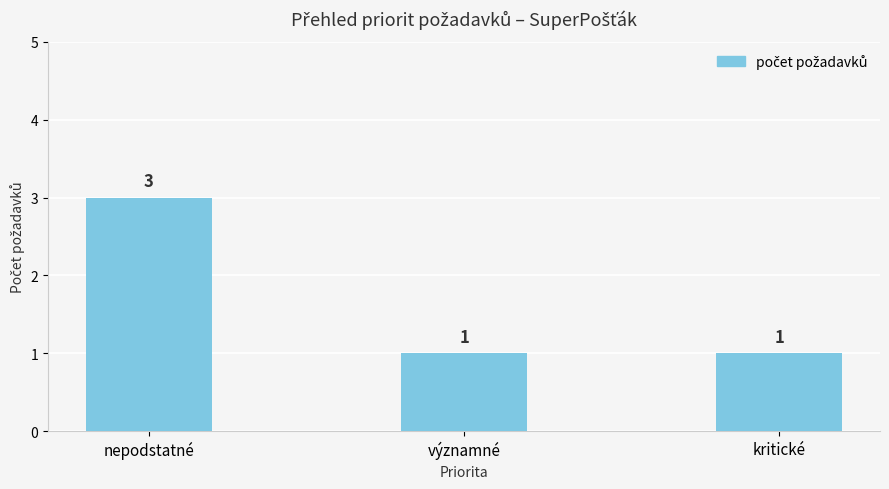

Reading right to left, what are all the values shown in this chart?

1	1	3